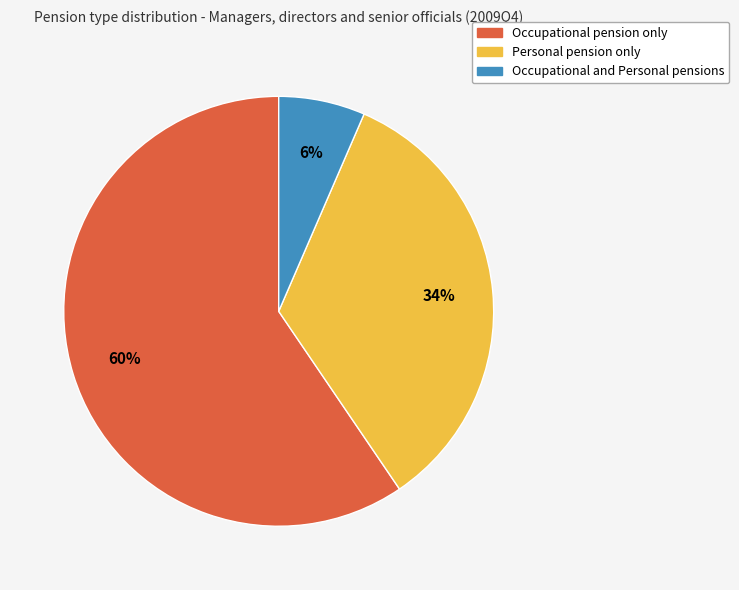

How many segments does this pie chart have?

3